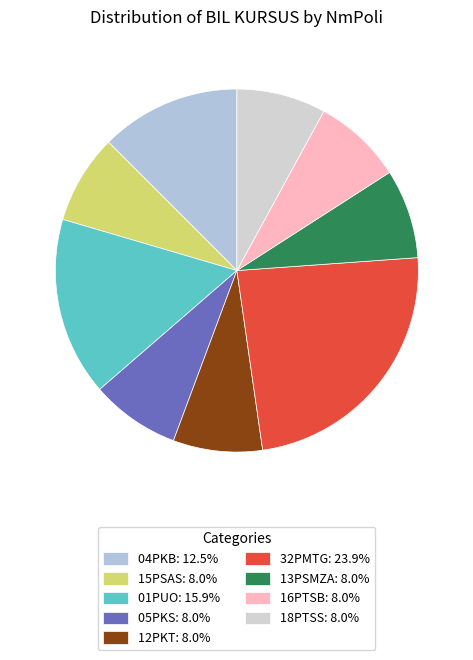

How many segments does this pie chart have?

9